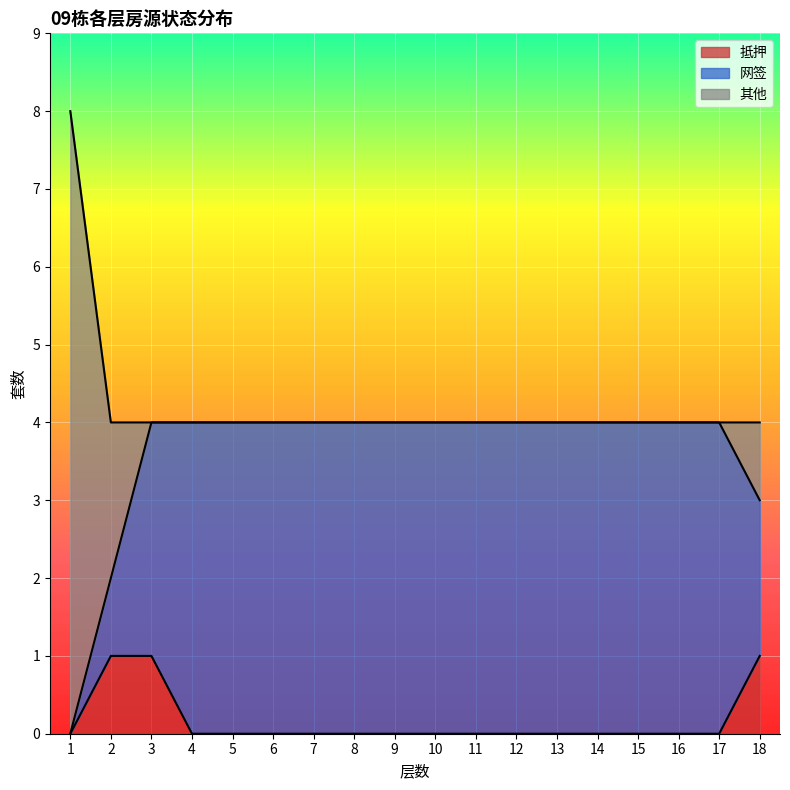

At which label does 网签 reach its peak?

4